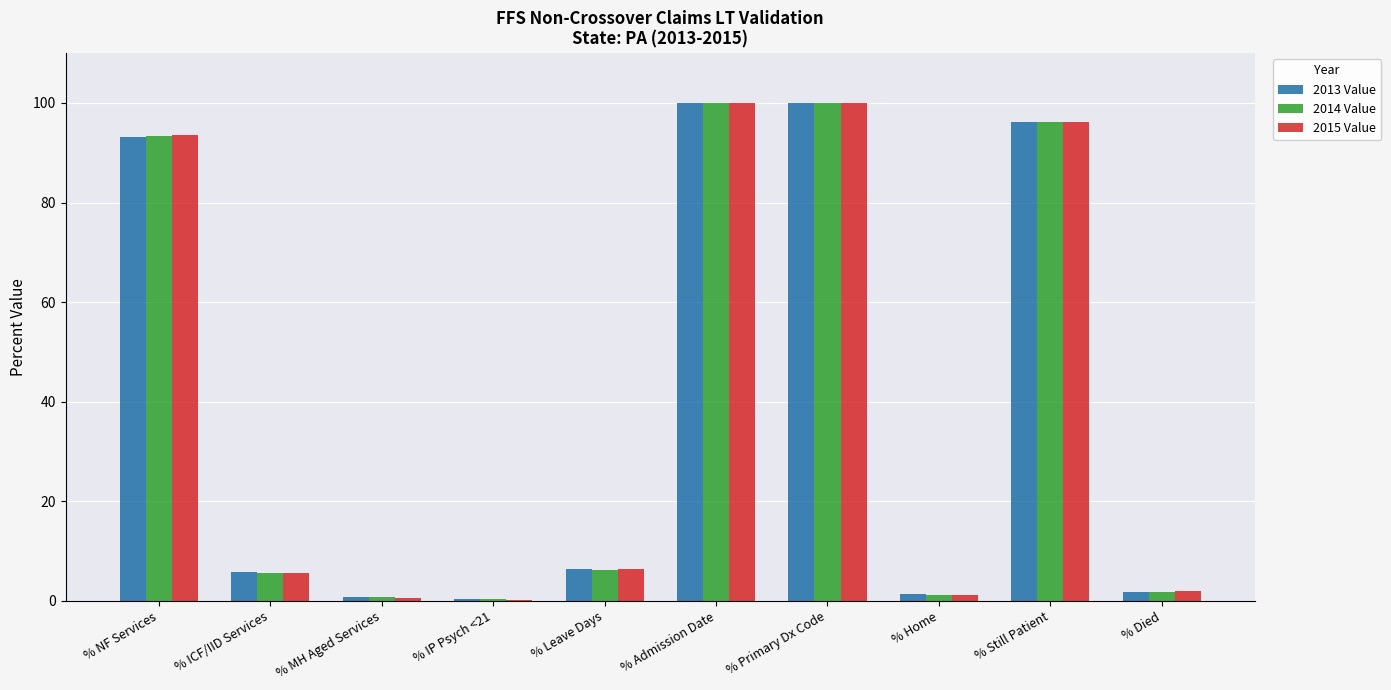

Is it true that 2013 Value equals 6.4 at % Leave Days?

True